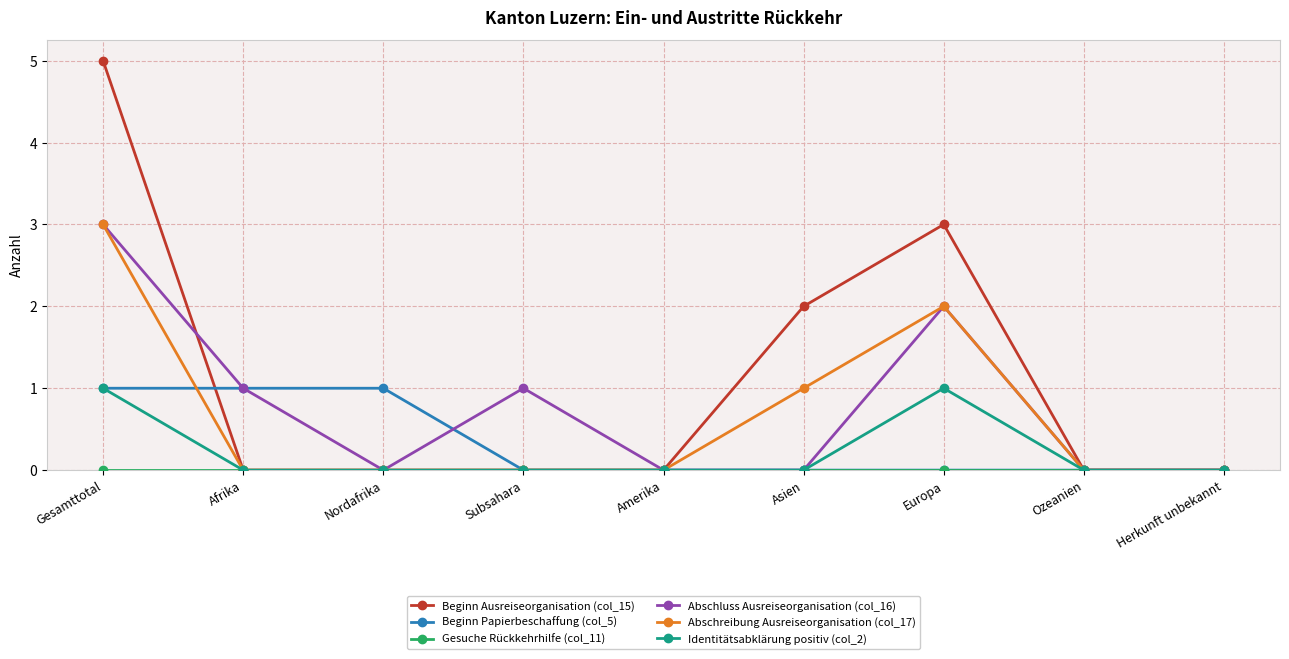

Which series has the widest spread of values?

Beginn Ausreiseorganisation (col_15)